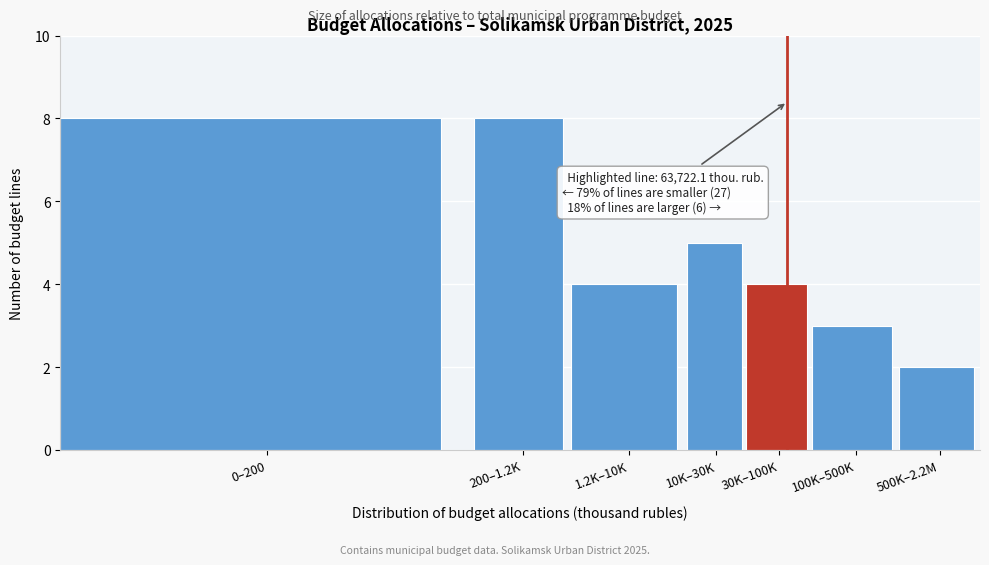

Reading left to right, transcribe all the data shown in this chart.

0–200=8	200–1.2K=8	1.2K–10K=4	10K–30K=5	30K–100K=4	100K–500K=3	500K–2.2M=2